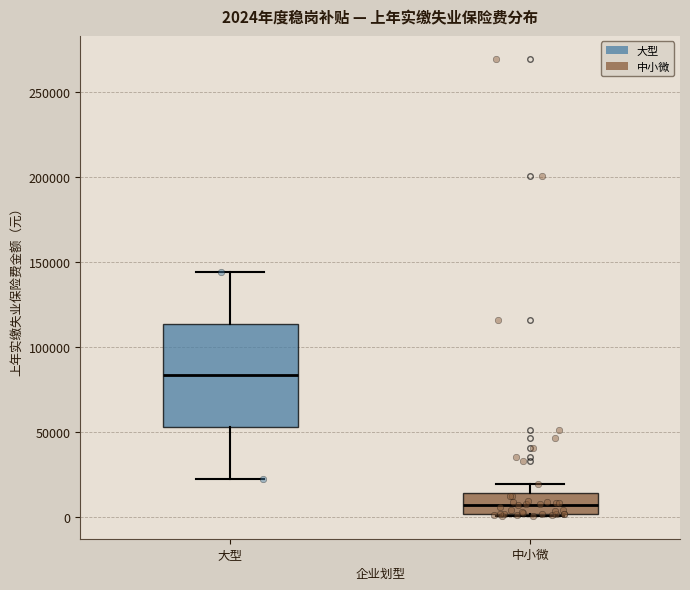

Which box is the tallest, from its lower edge to its upper edge?

大型